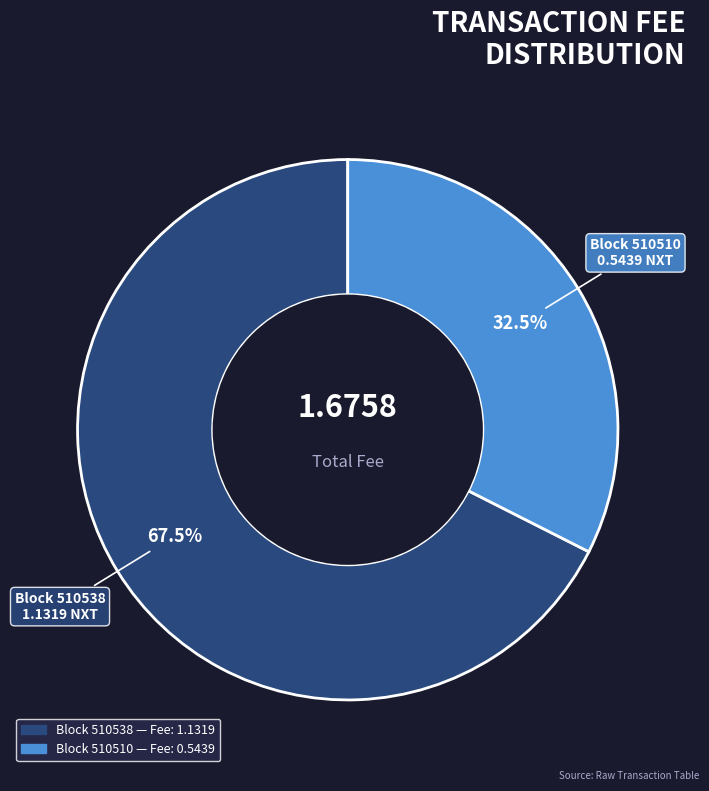

Does any single category account for the majority?

Yes